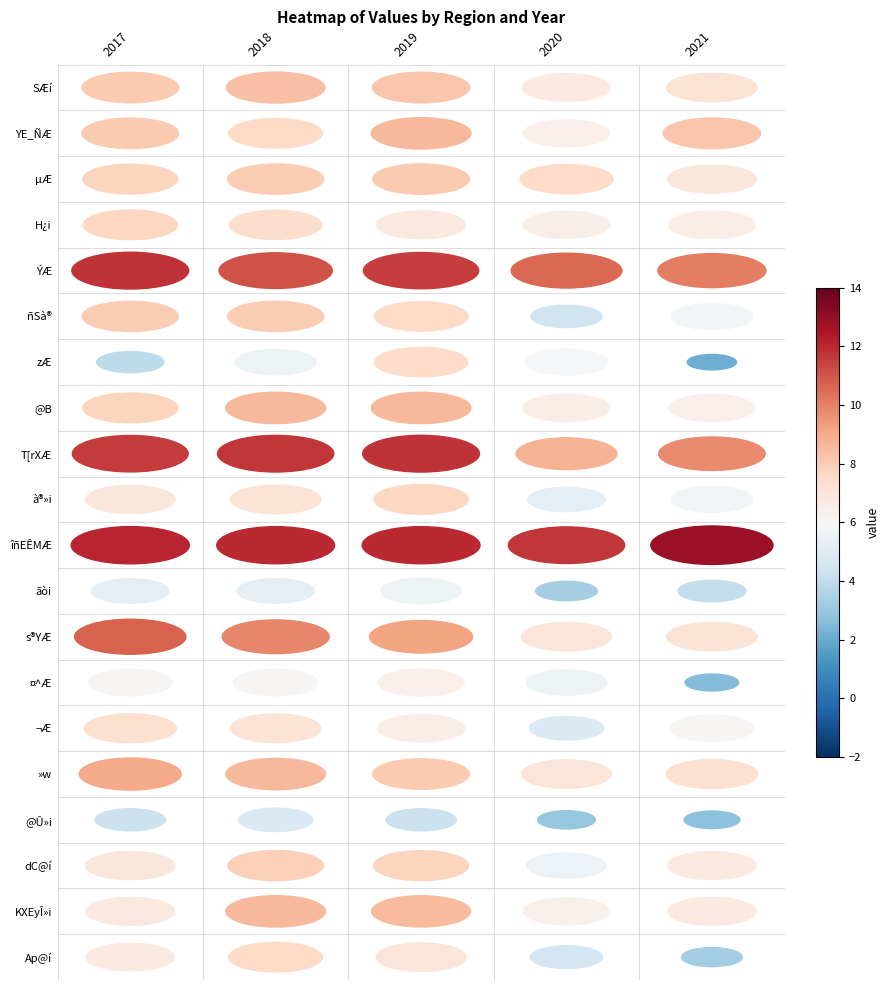

The value of SÆí at 2019 is 2.8. True or false?

False